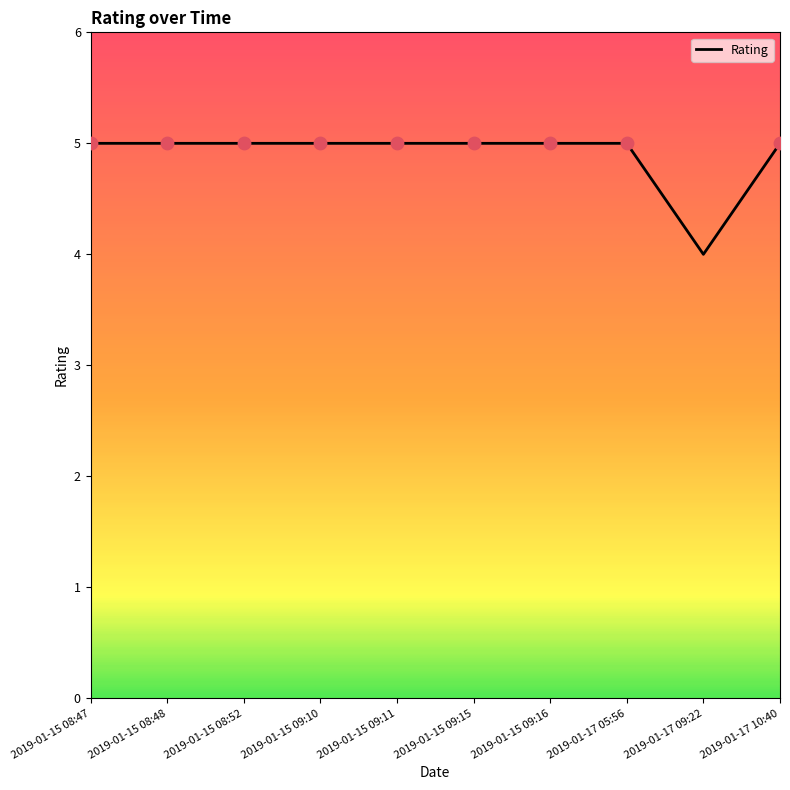

Approximately how many times larger is the value at 2019-01-17 05:56 compared to 2019-01-15 09:16?

1.0